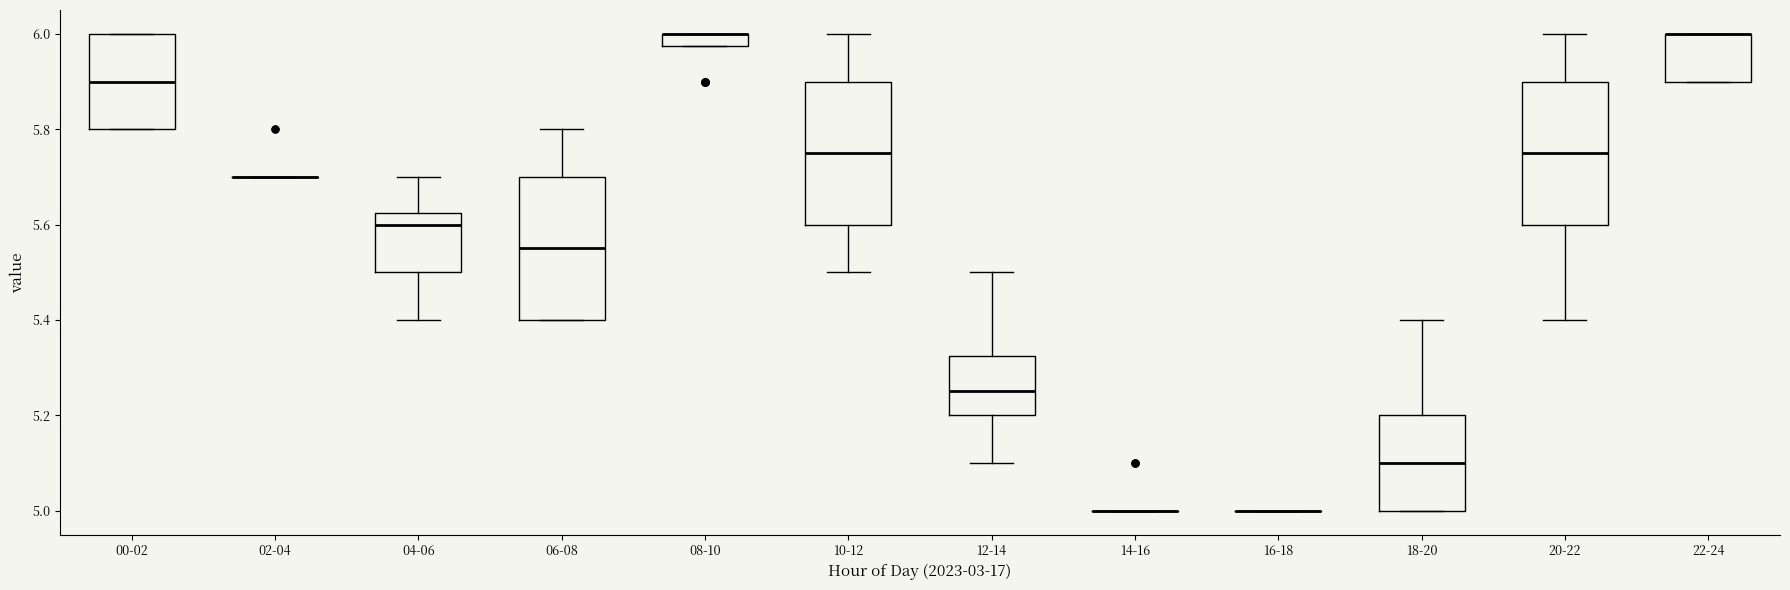

Where is the upper edge of the box for 12-14 on the y-axis? The values are not printed on the chart, so give them approximately, as read against the axis.

5.32